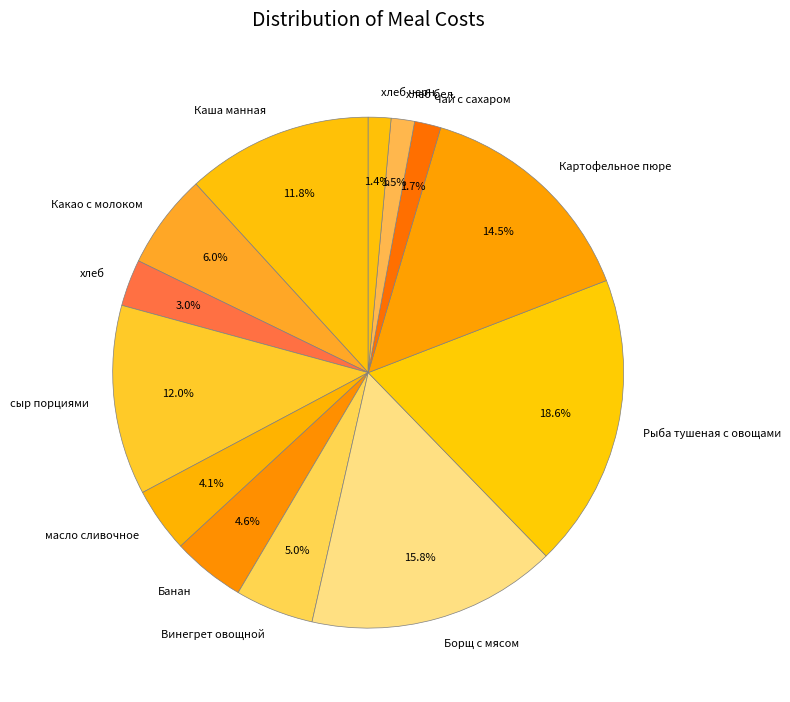

Which slice is the largest?

Рыба тушеная с овощами